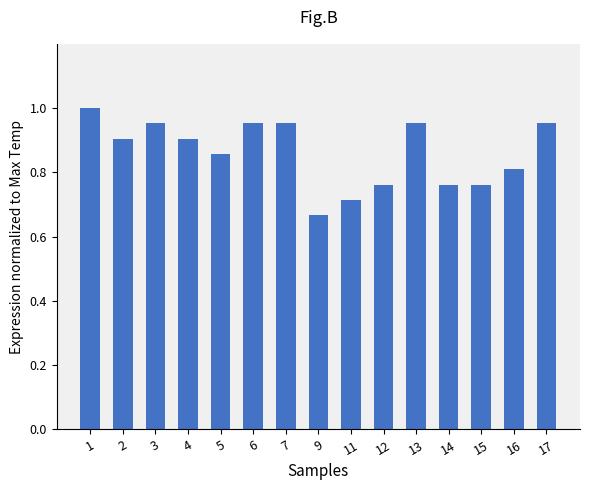

Which category has the highest value across all series?

1